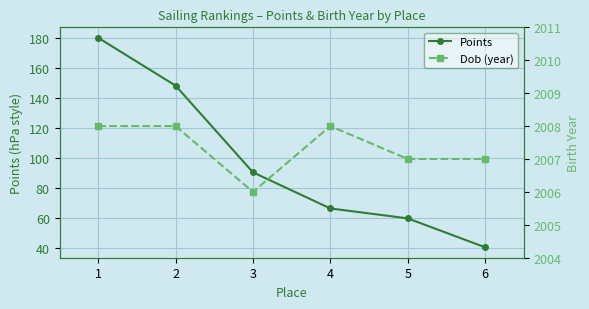

Rank the series by their average value, from lowest to highest.

Points, Dob (year)